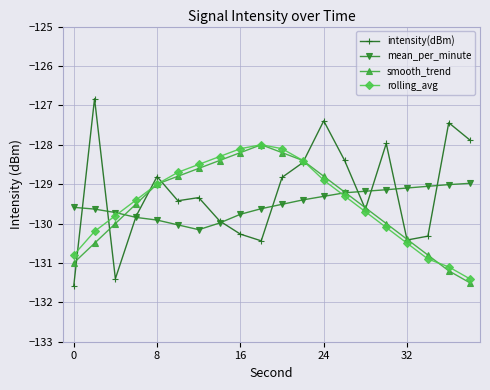

What is the value of the intensity(dBm) point at the 12th from the left?

-128.5